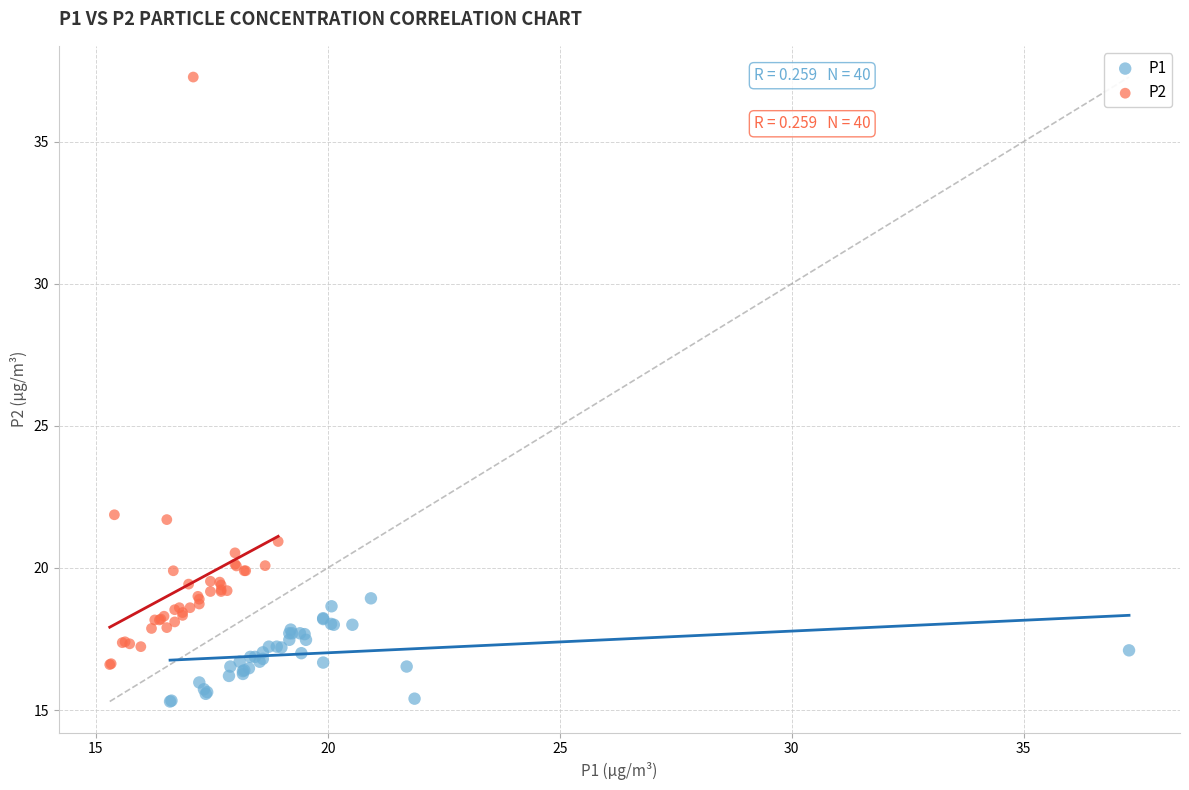

Which series reaches the minimum Y coordinate?

P1